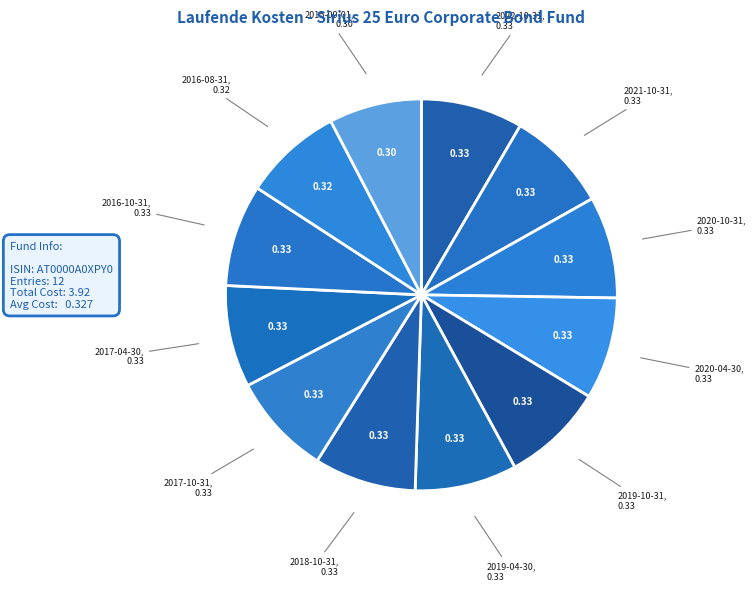

How many segments does this pie chart have?

12